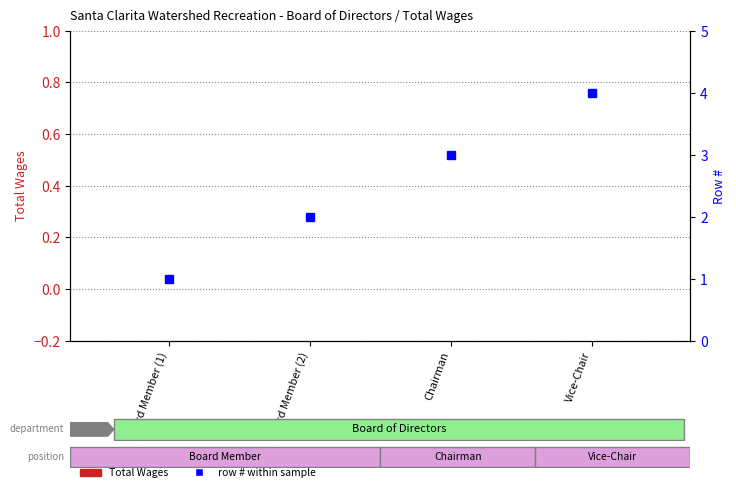

What position from the right is Board Member (2)?

3